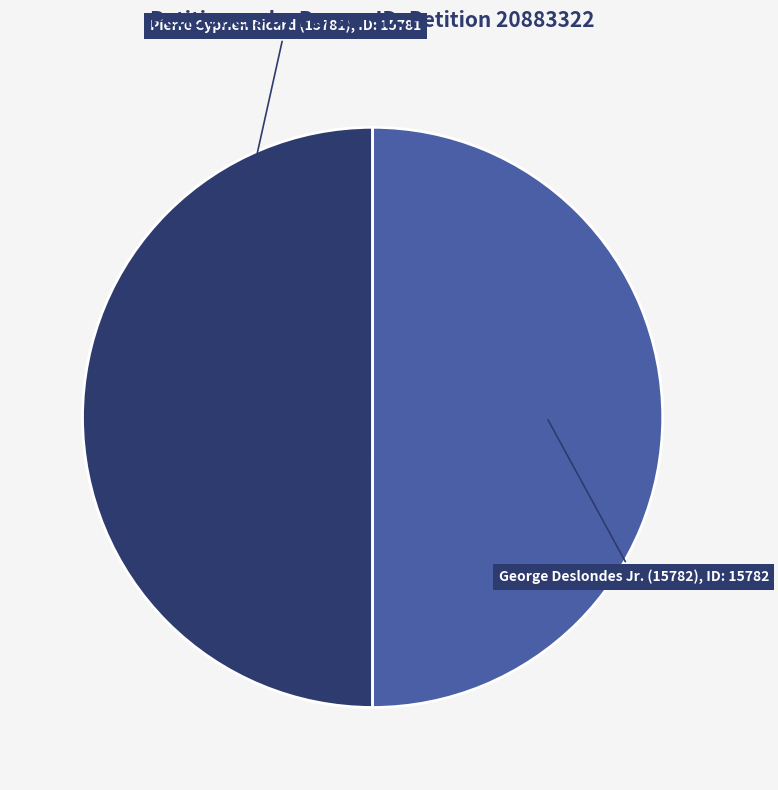

Approximately how many times larger is the value at Pierre Cyprien Ricard (15781) compared to George Deslondes Jr. (15782)?

1.0